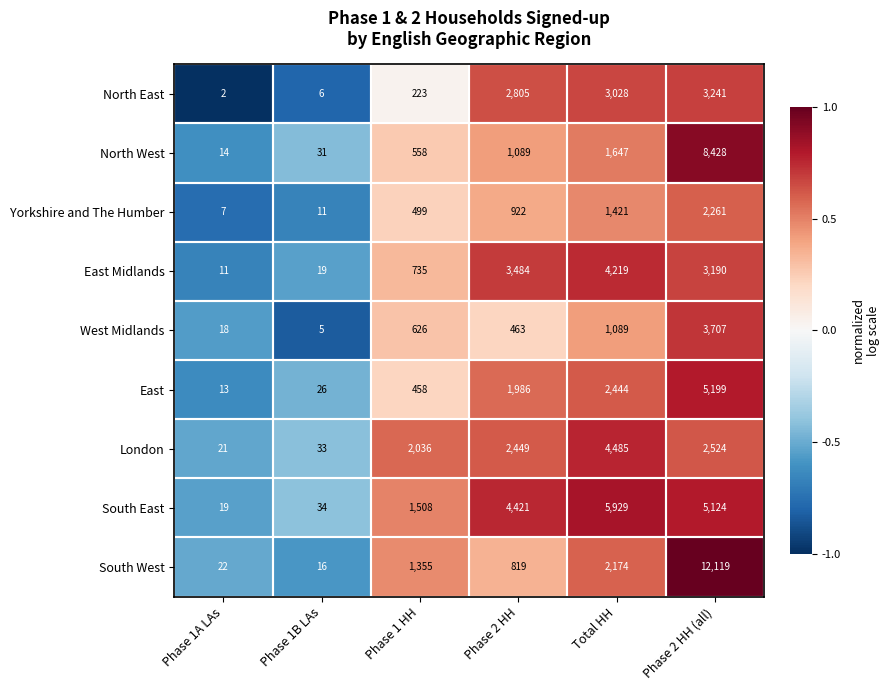

Rank the series by their maximum value, from highest to lowest.

South West, North West, South East, East, London, East Midlands, West Midlands, North East, Yorkshire and The Humber